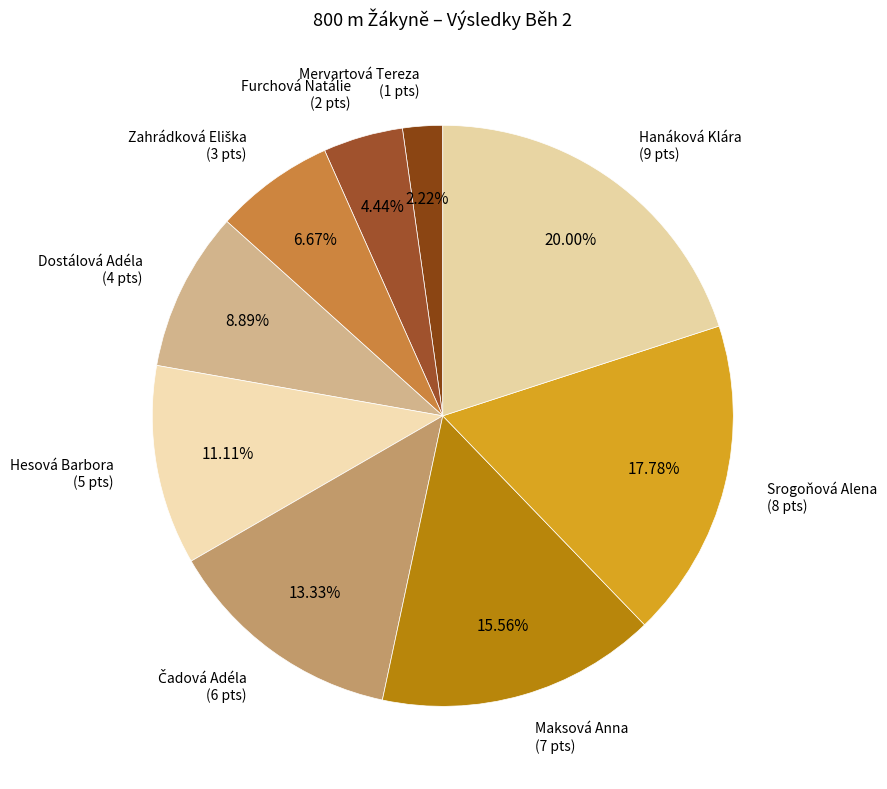

How many slices are in this pie chart?

9